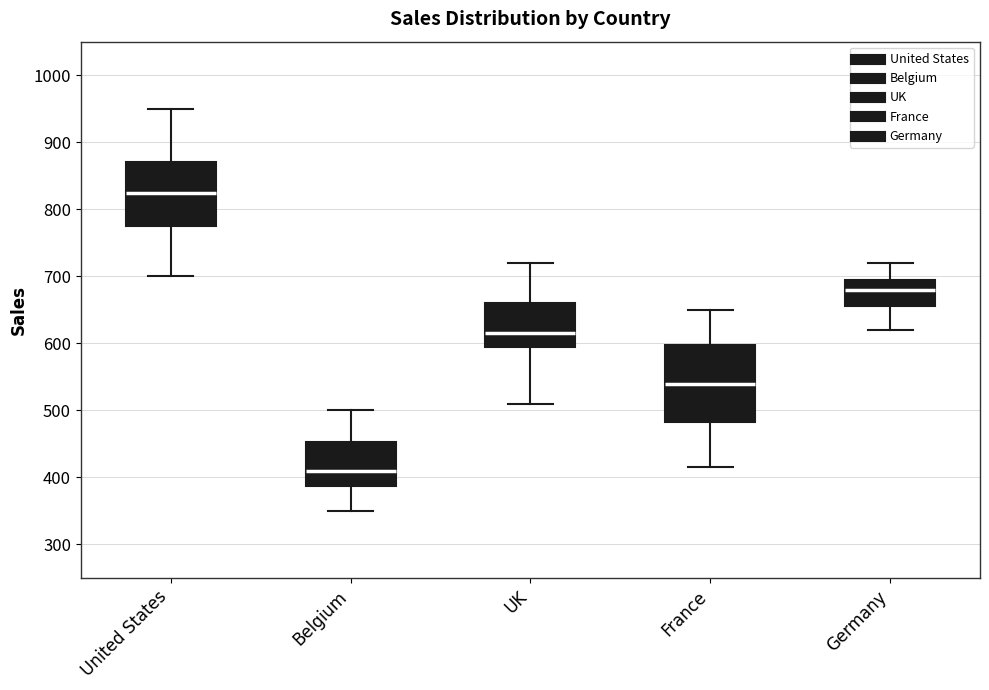

Reading left to right, read every box against the y-axis: the position of its median line, the range the box covers, and the ends of its whiskers. The values are not printed on the chart, so give them approximately, as read against the axis.

United States: median 830, box 780 to 870, whiskers 700 to 950
Belgium: median 410, box 390 to 450, whiskers 350 to 500
UK: median 620, box 600 to 660, whiskers 510 to 720
France: median 540, box 480 to 600, whiskers 420 to 650
Germany: median 680, box 660 to 700, whiskers 620 to 720